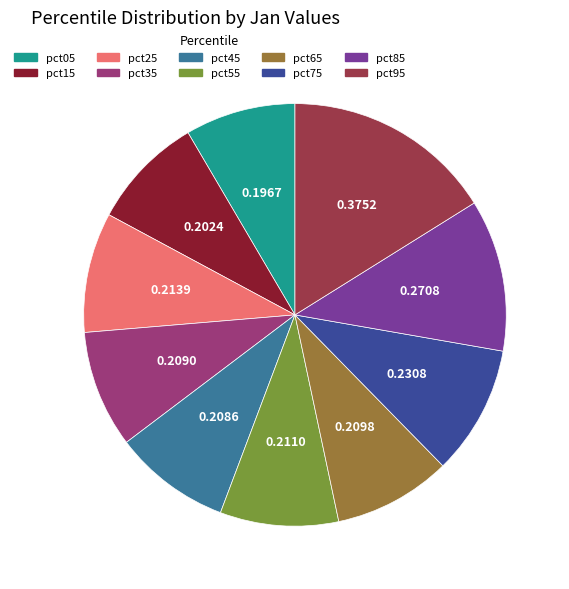

Does pct65 account for over 50% of the chart?

No